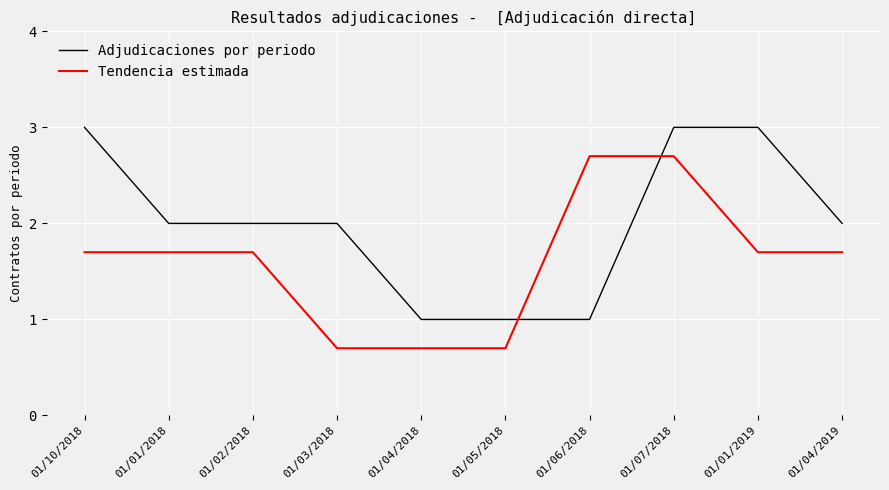

The Tendencia estimada series shows 4.3 at 01/07/2018. True or false?

False